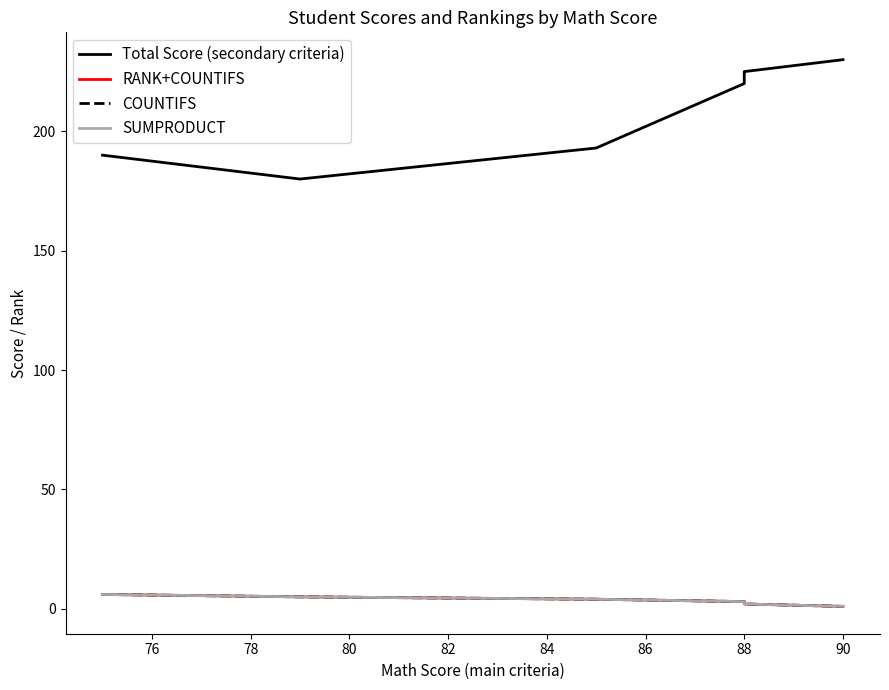

True or false: Total Score (secondary criteria) has more than 1 interior local peaks.

False